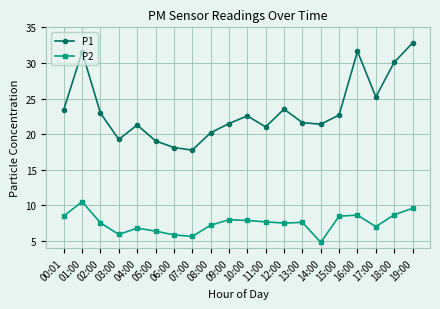

What is the sum of all P1 values?

467.8